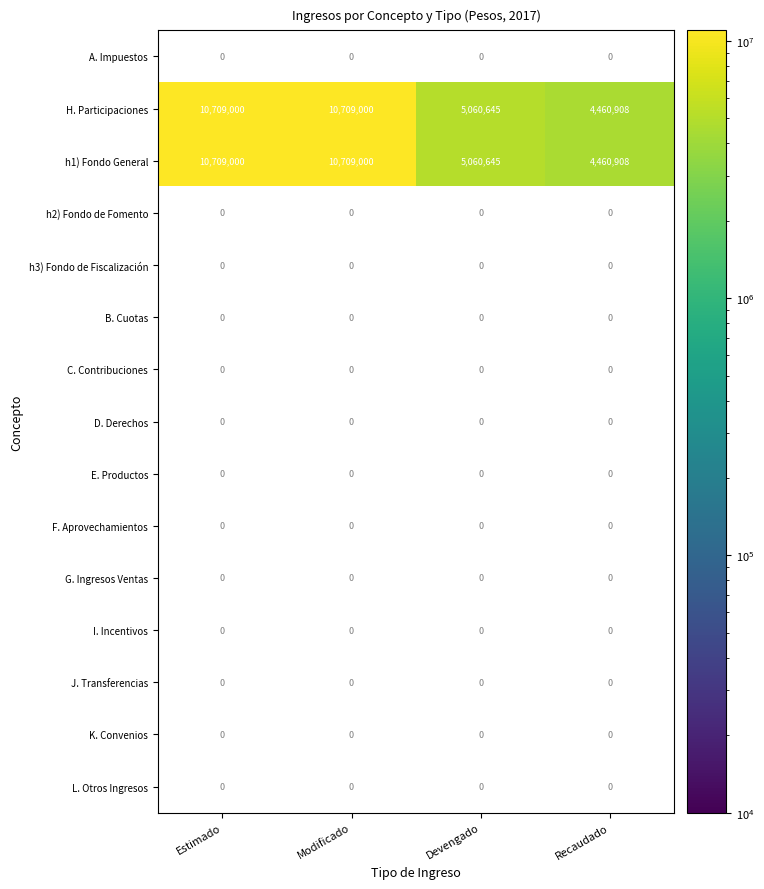

How many distinct data groups are displayed?

15